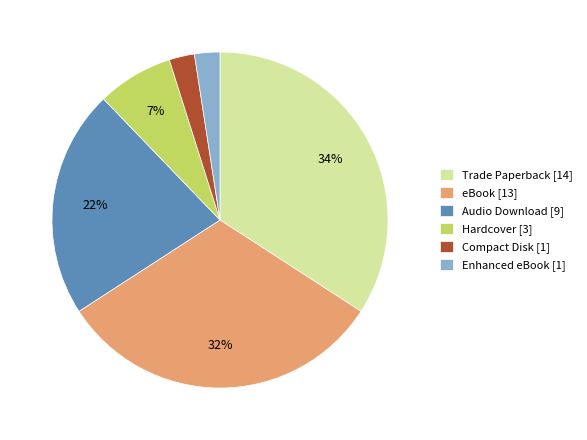

Is it true that Trade Paperback is 28% of the pie?

False